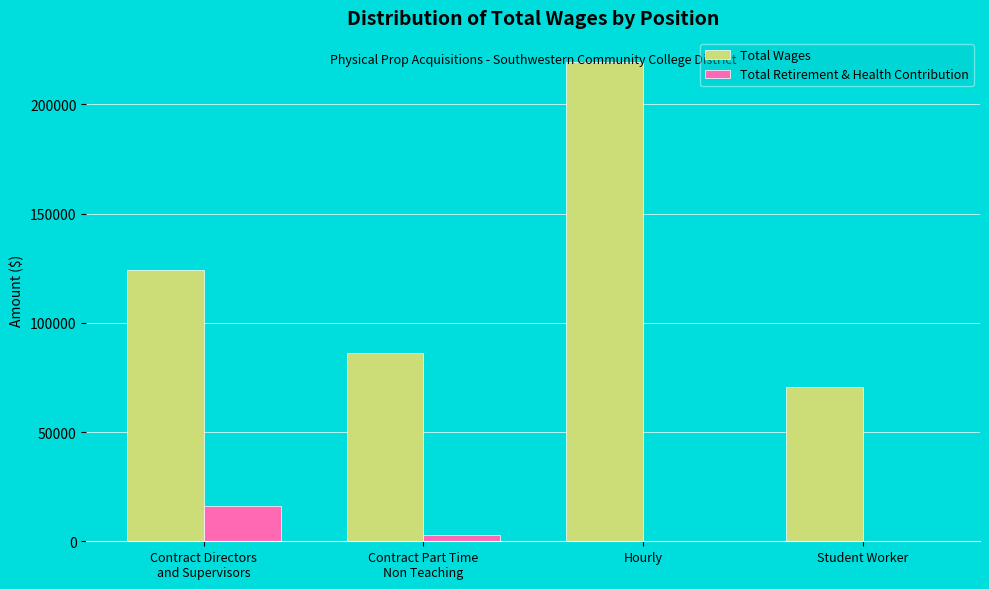

At which category does the chart reach its peak across all series?

Hourly